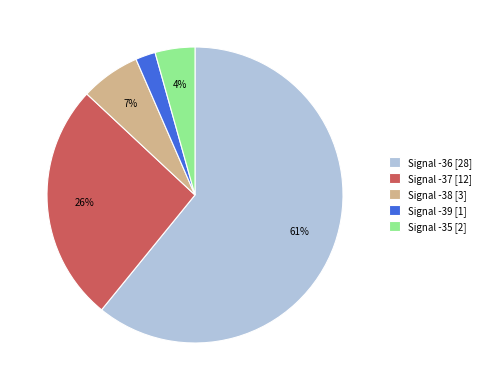

Count the number of slices in the pie.

5